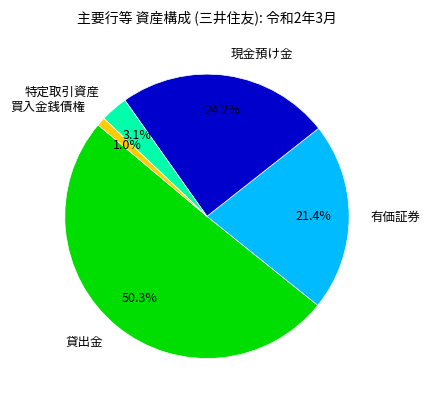

The 特定取引資産 slice represents 3% of the pie. True or false?

True